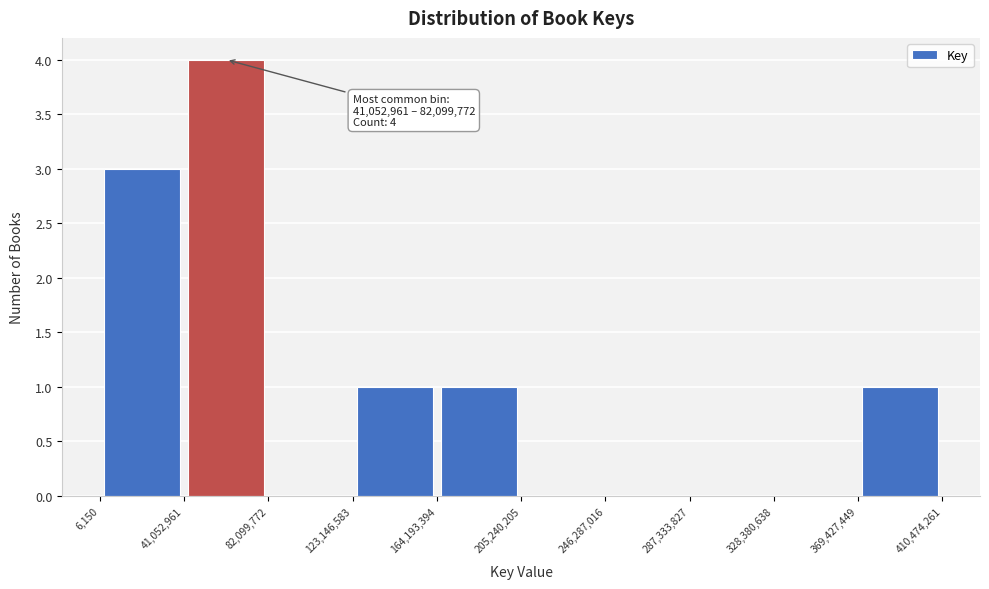

Over which range of the x-axis is the bar tallest?

41,052,961 to 82,099,772